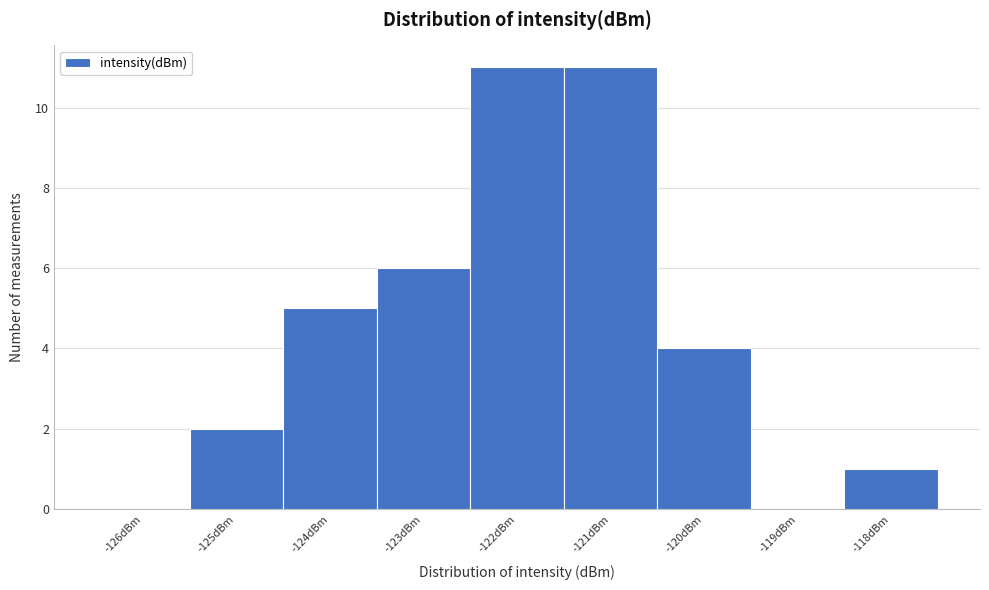

Reading left to right, list every bar in this chart as the range it spans on the x-axis followed by its height. The values are not printed on the chart, so give them approximately, as read against the axis.

-126.5 to -125.5: 0
-125.5 to -124.5: 2
-124.5 to -123.5: 5
-123.5 to -122.5: 6
-122.5 to -121.5: 11
-121.5 to -120.5: 11
-120.5 to -119.5: 4
-119.5 to -118.5: 0
-118.5 to -117.5: 1